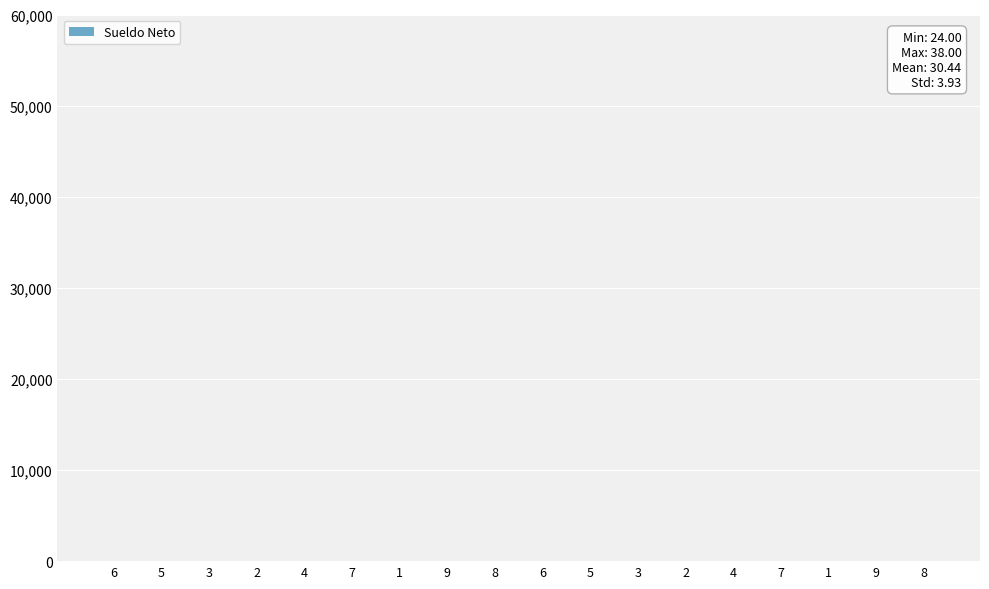

What is the change in value from 6 to 5?

-1